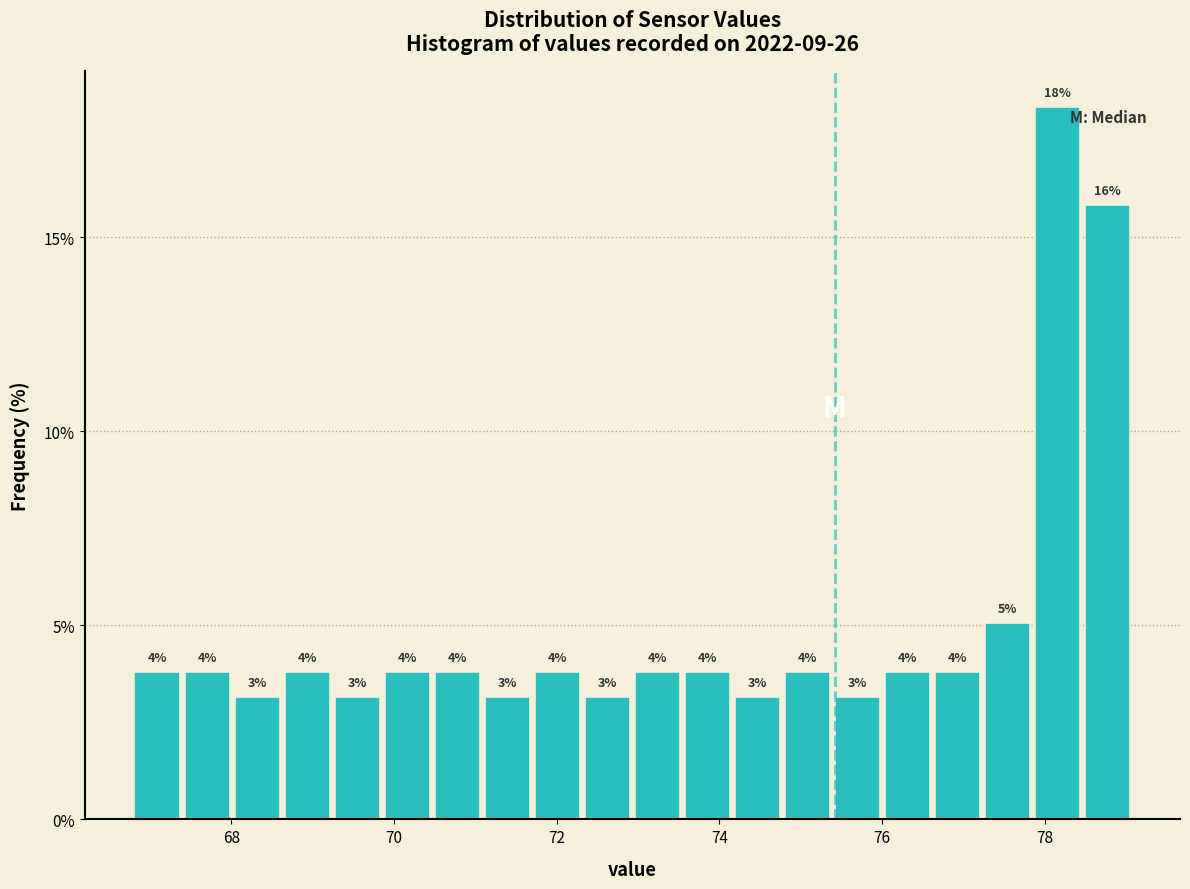

Read against the x-axis, roughly where is the centre of the tallest bar?

78.2